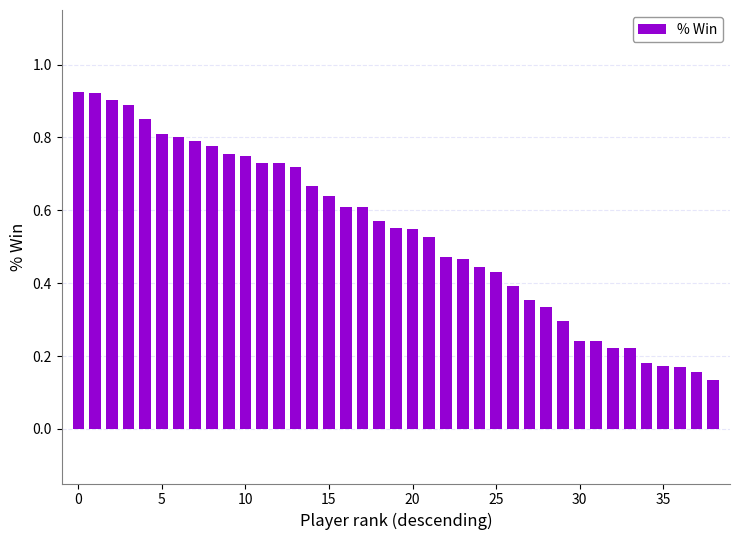

What is the sum of all values?

21.0